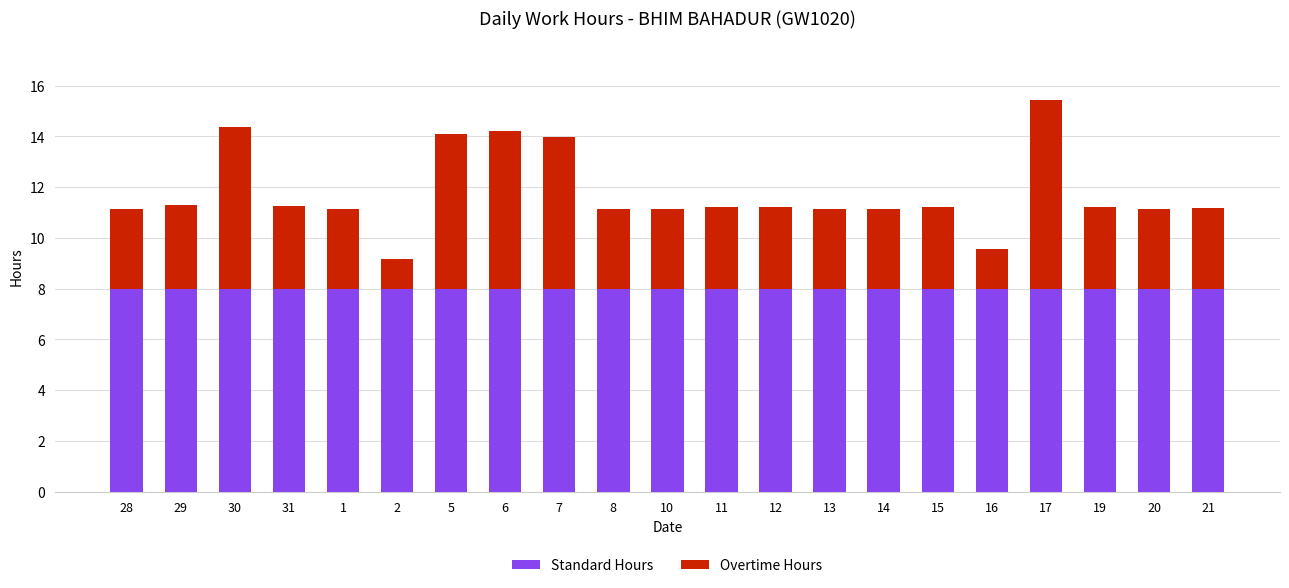

Is it true that Standard Hours equals 8.0 at 31?

True